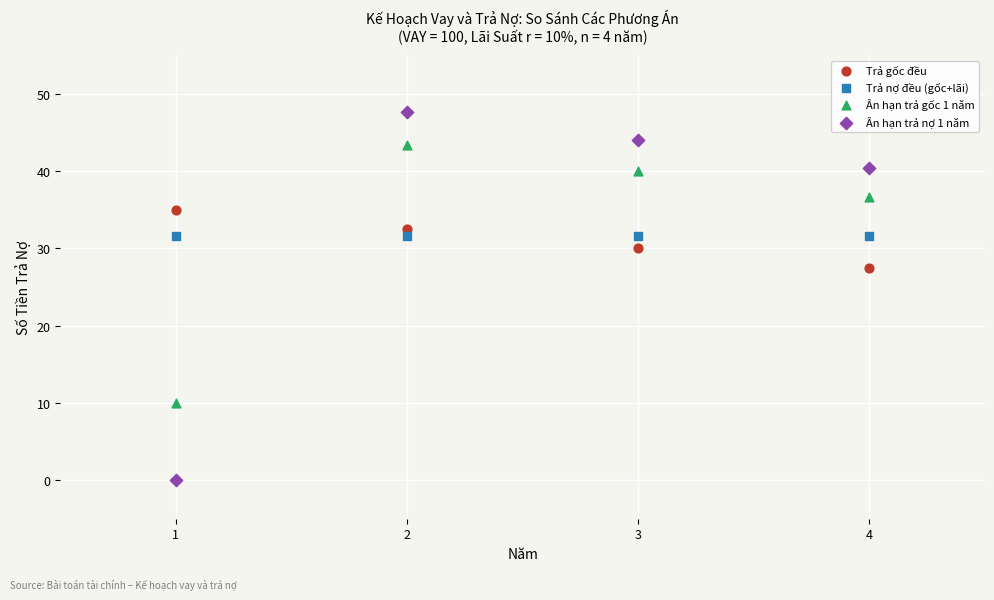

Across all series, what Y value is closest to 23?

27.5